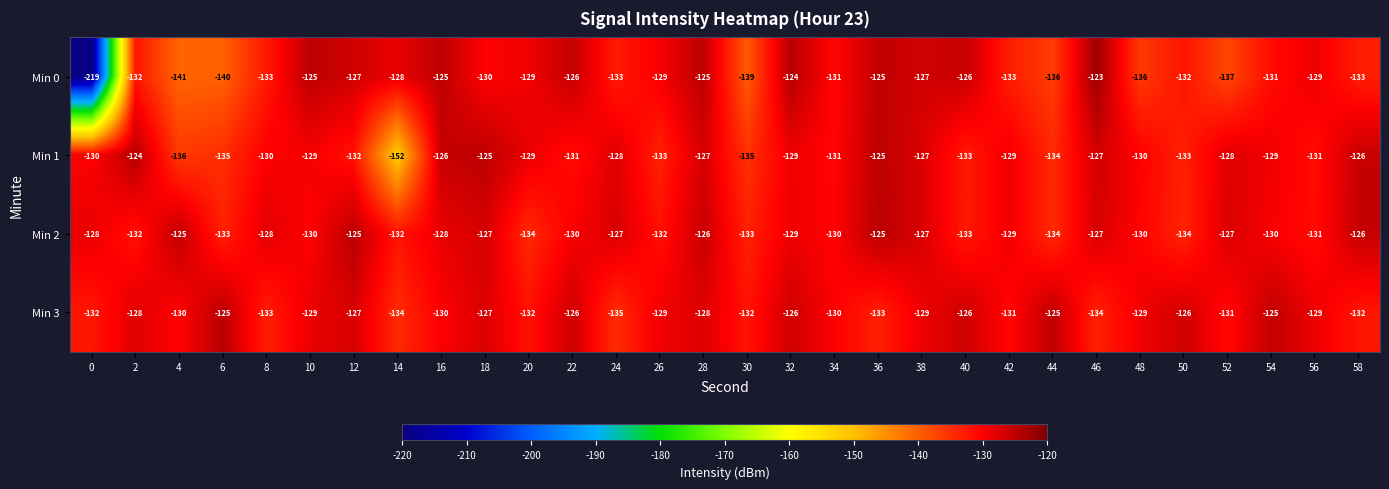

What is the difference between the highest and lowest values at 46?

11